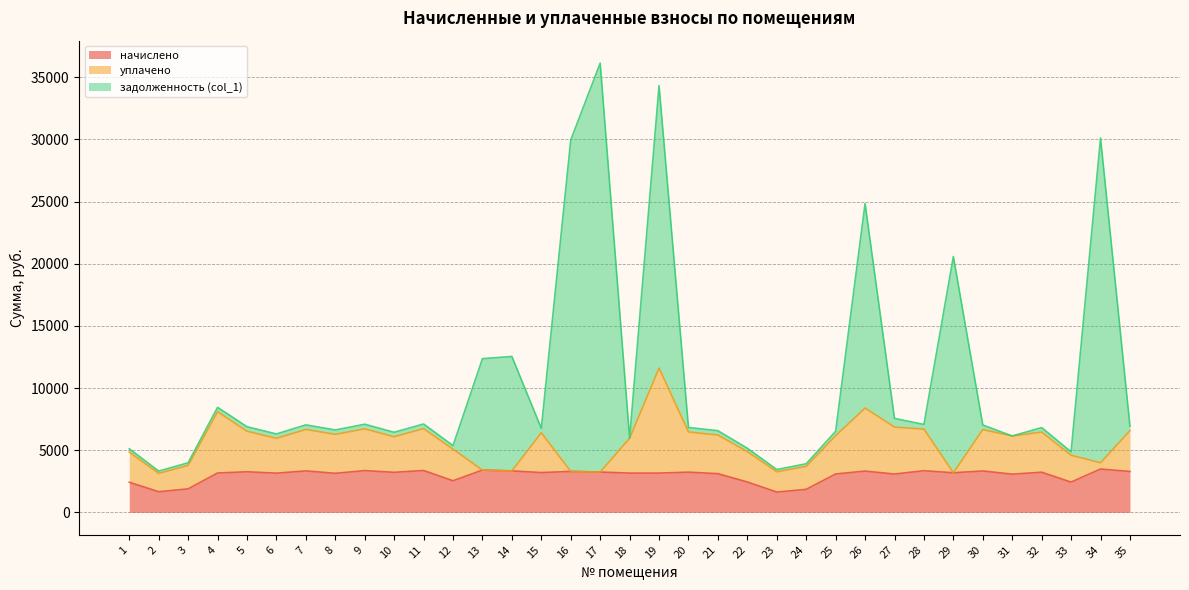

At which category is the sum across all series the highest?

17